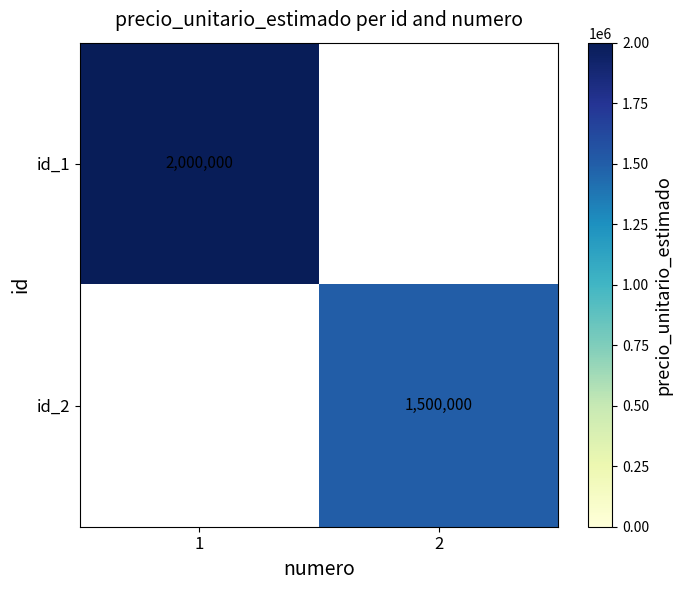

The value of id_2 at 2 is 1500000. True or false?

True